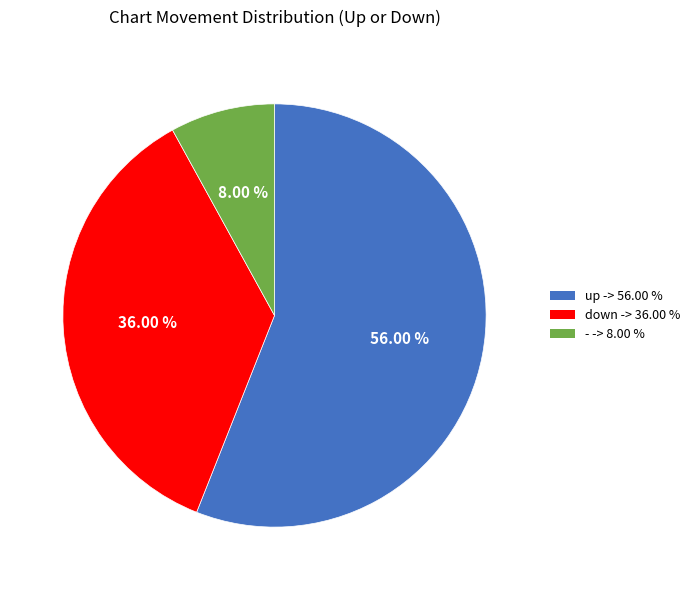

Between up -> 56.00 % and down -> 36.00 %, which is larger?

up -> 56.00 %